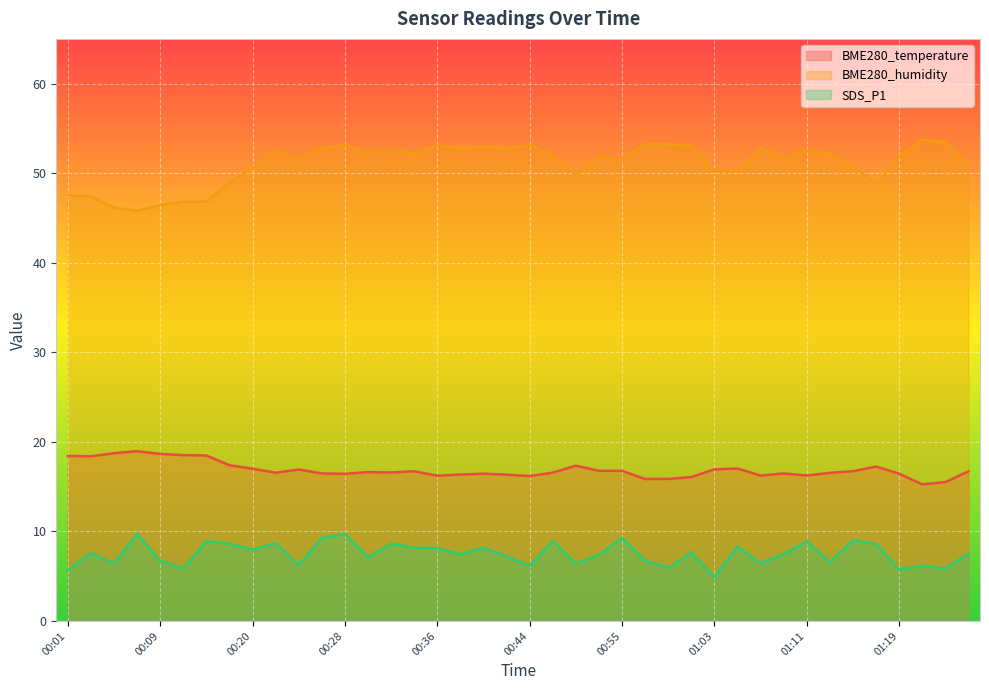

True or false: BME280_temperature and BME280_humidity cross at least once.

False